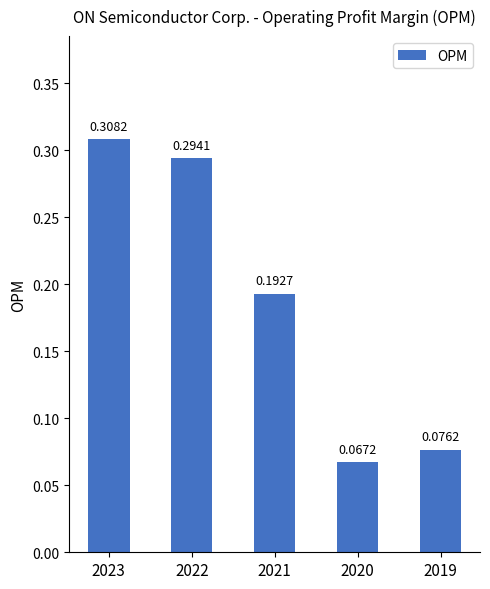

What is the sum of the values at 2023 and 2020?

0.4